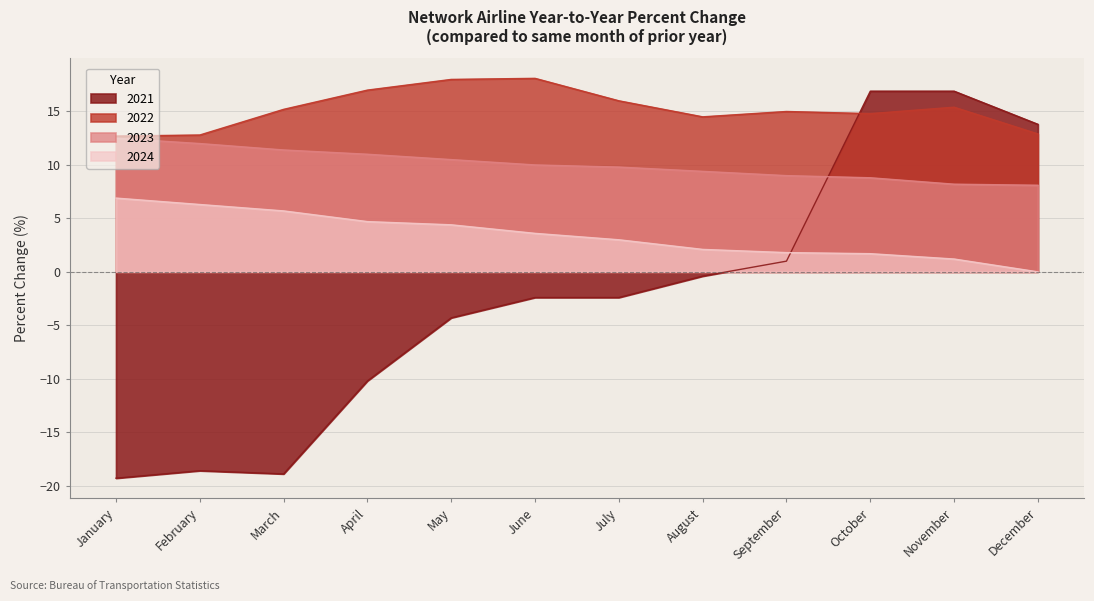

Which category has the lowest value across all series?

January